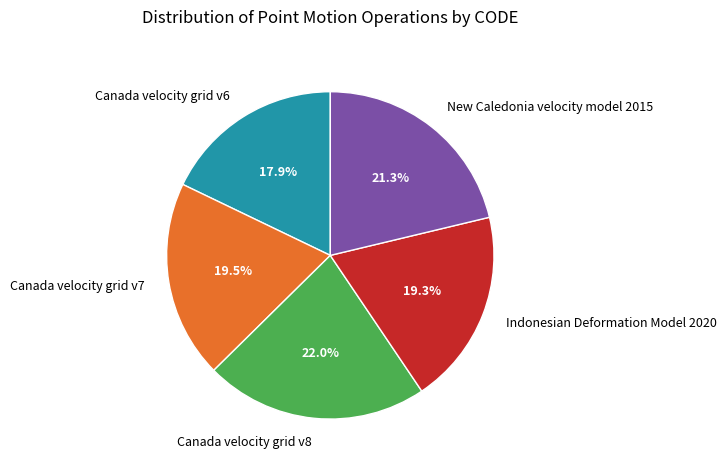

Does New Caledonia velocity model 2015 represent more than half of the total?

No